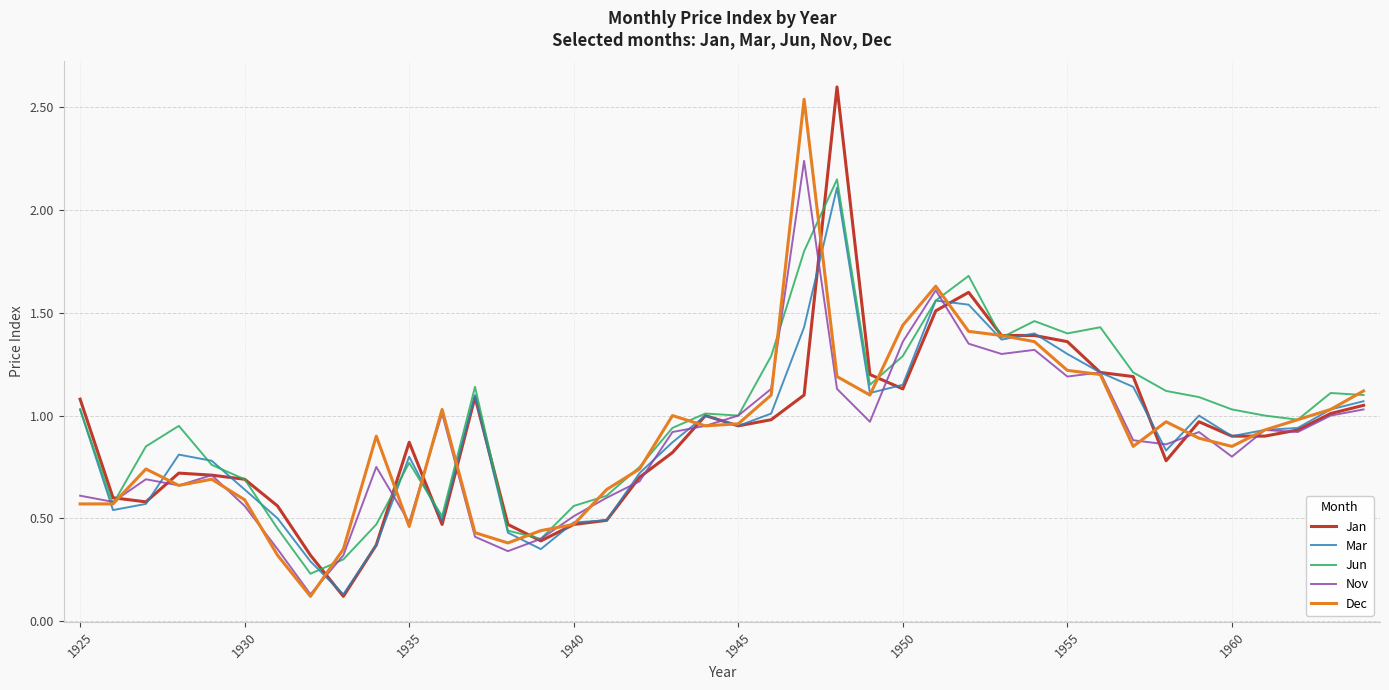

What is the greatest value displayed?

2.6